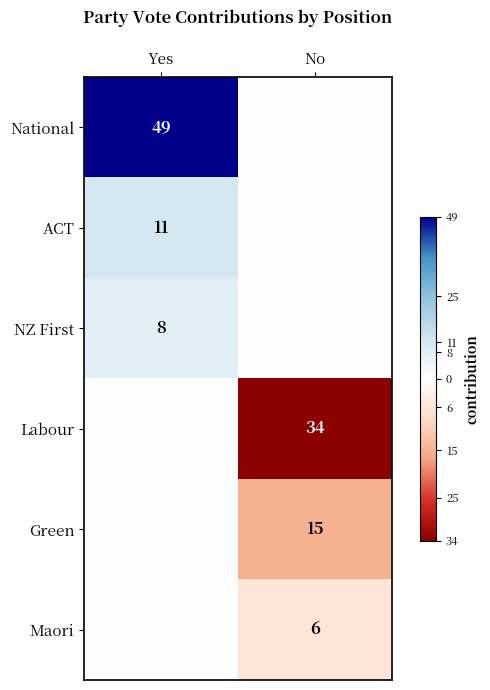

The ACT series shows 11 at Yes. True or false?

True